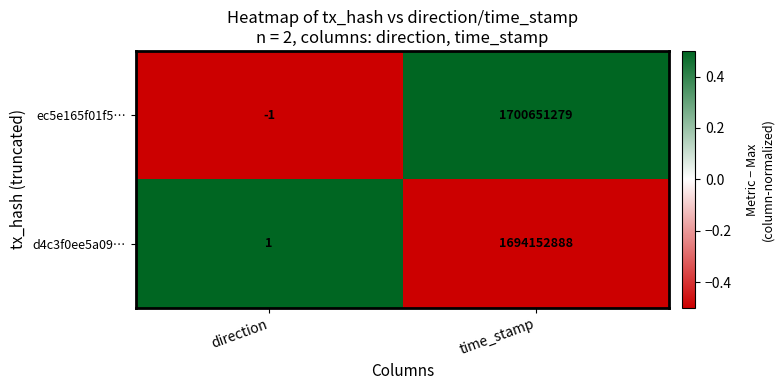

The value of ec5e165f01f5… at time_stamp is 3044982976. True or false?

False